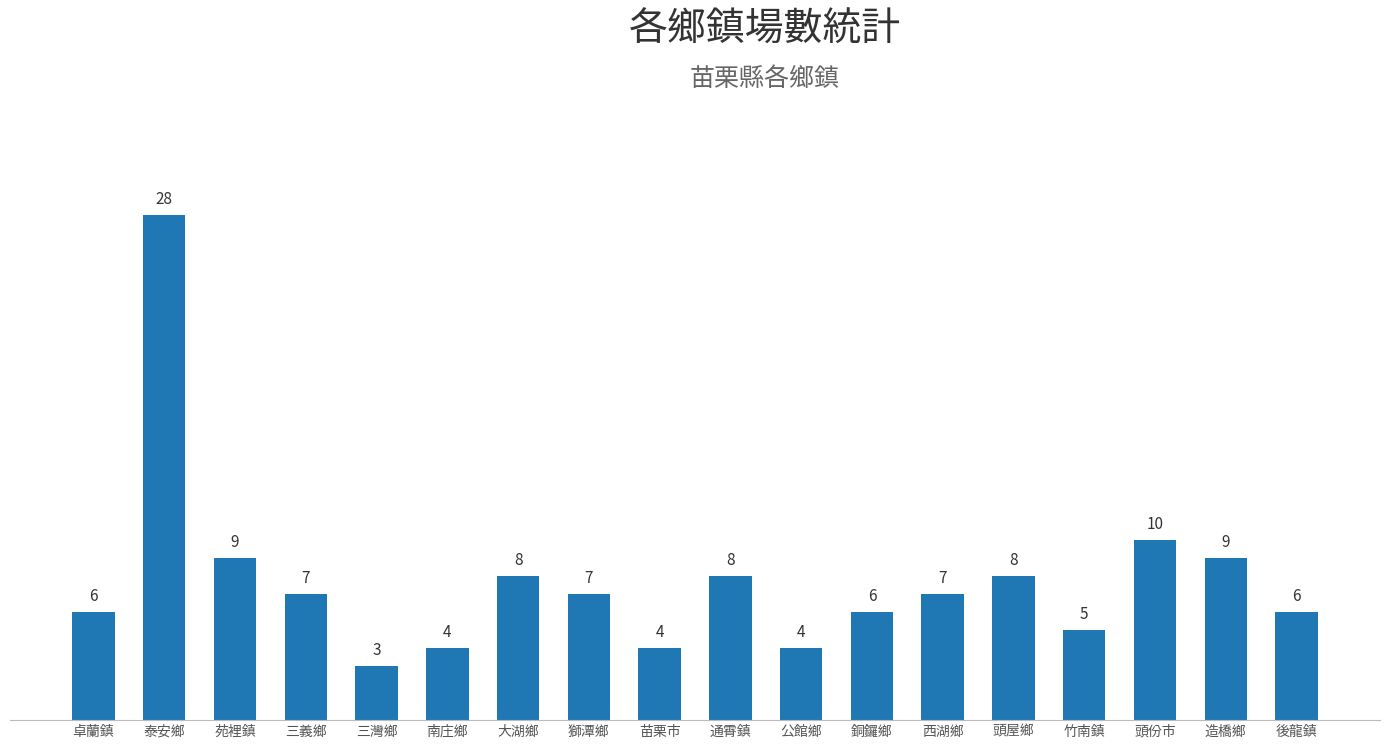

What is the label of the 15th bar from the left?

竹南鎮